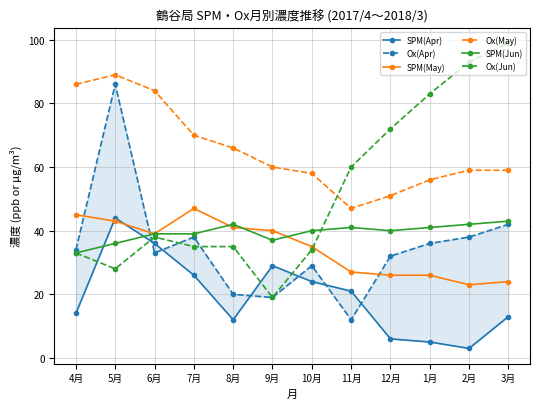

Reading right to left, extract all data points from this chart.

SPM(Apr): 3月=13	2月=3	1月=5	12月=6	11月=21	10月=24	9月=29	8月=12	7月=26	6月=36	5月=44	4月=14
Ox(Apr): 3月=42	2月=38	1月=36	12月=32	11月=12	10月=29	9月=19	8月=20	7月=38	6月=33	5月=86	4月=34
SPM(May): 3月=24	2月=23	1月=26	12月=26	11月=27	10月=35	9月=40	8月=41	7月=47	6月=39	5月=43	4月=45
Ox(May): 3月=59	2月=59	1月=56	12月=51	11月=47	10月=58	9月=60	8月=66	7月=70	6月=84	5月=89	4月=86
SPM(Jun): 3月=43	2月=42	1月=41	12月=40	11月=41	10月=40	9月=37	8月=42	7月=39	6月=39	5月=36	4月=33
Ox(Jun): 3月=99	2月=93	1月=83	12月=72	11月=60	10月=34	9月=19	8月=35	7月=35	6月=38	5月=28	4月=33